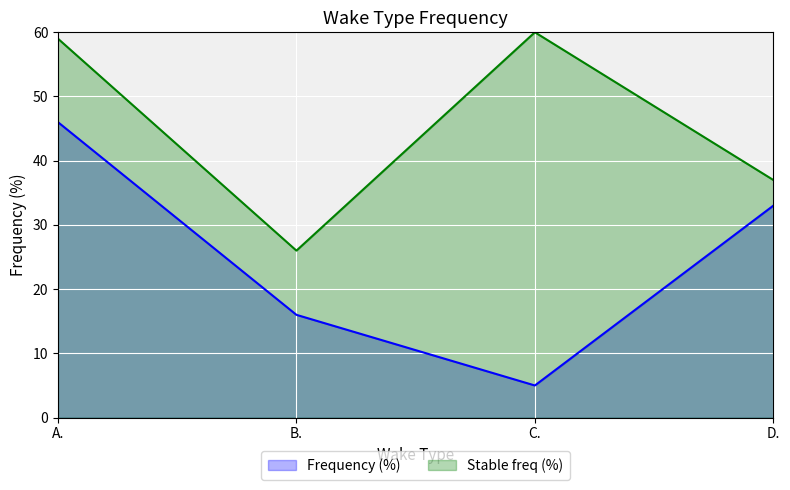

Rank the categories by value from highest to lowest.

A., D., B., C.